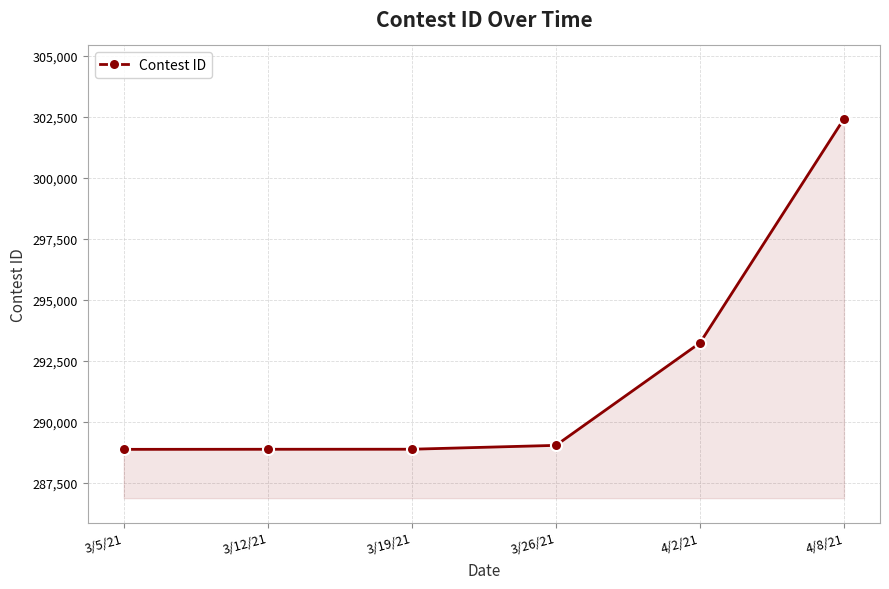

Where is the data nearest to the value 295650?

4/2/21